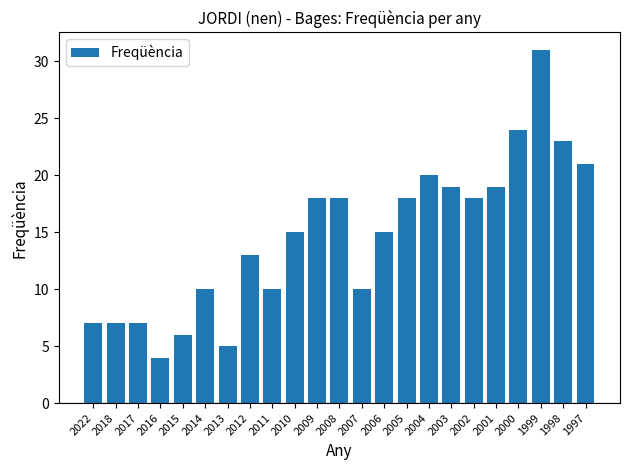

What is the value of the 2nd bar from the left?

7